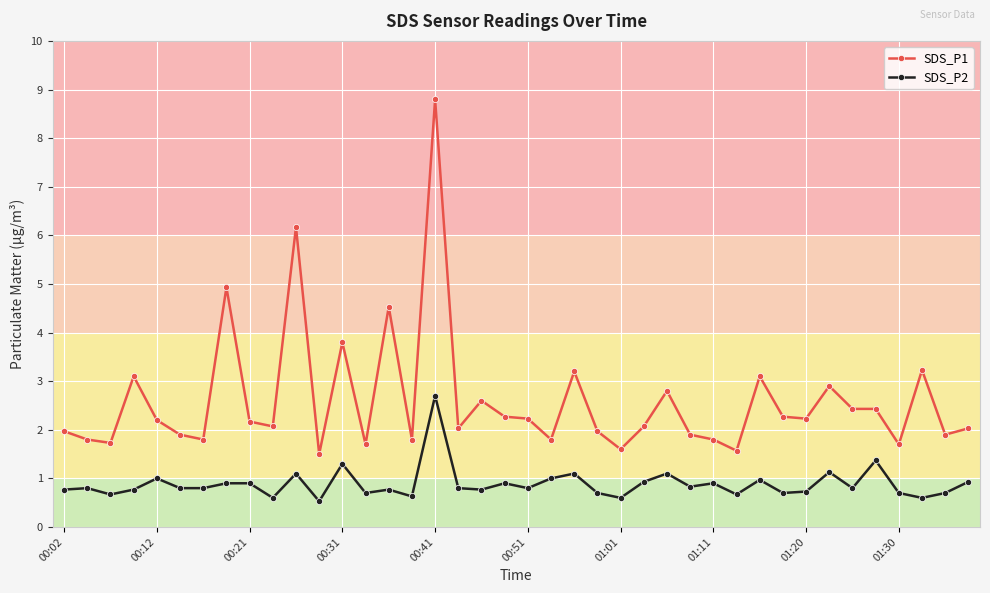

What is the difference between the second highest and minimum values in the SDS_P2 series?

0.8